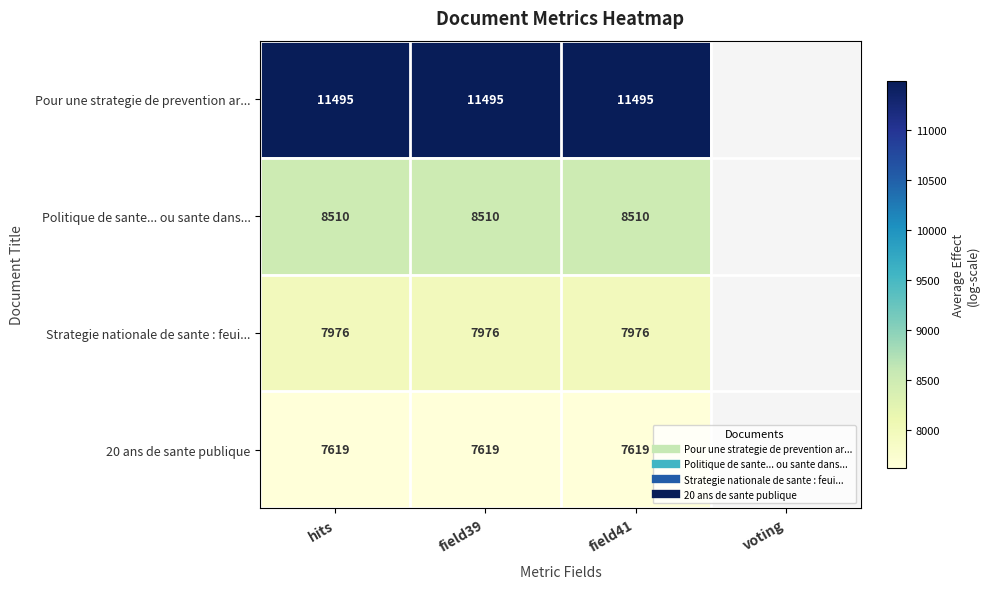

Between hits and field41, which series saw the biggest shift?

Pour une strategie de prevention ar...